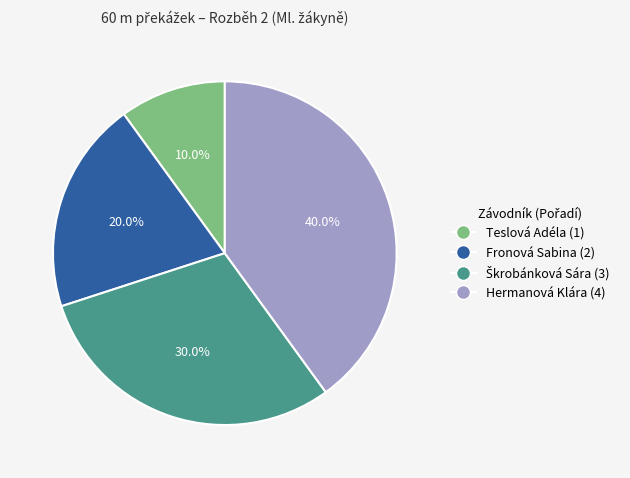

What percentage is NOT represented by Hermanová Klára?

60.0%